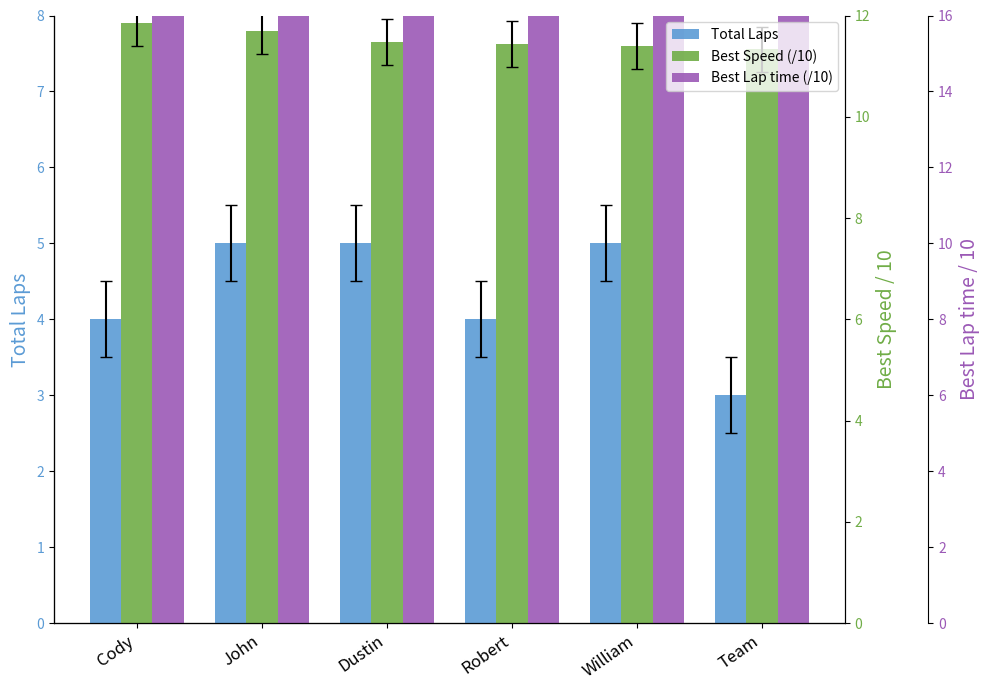

At which category is the sum across all series the highest?

William